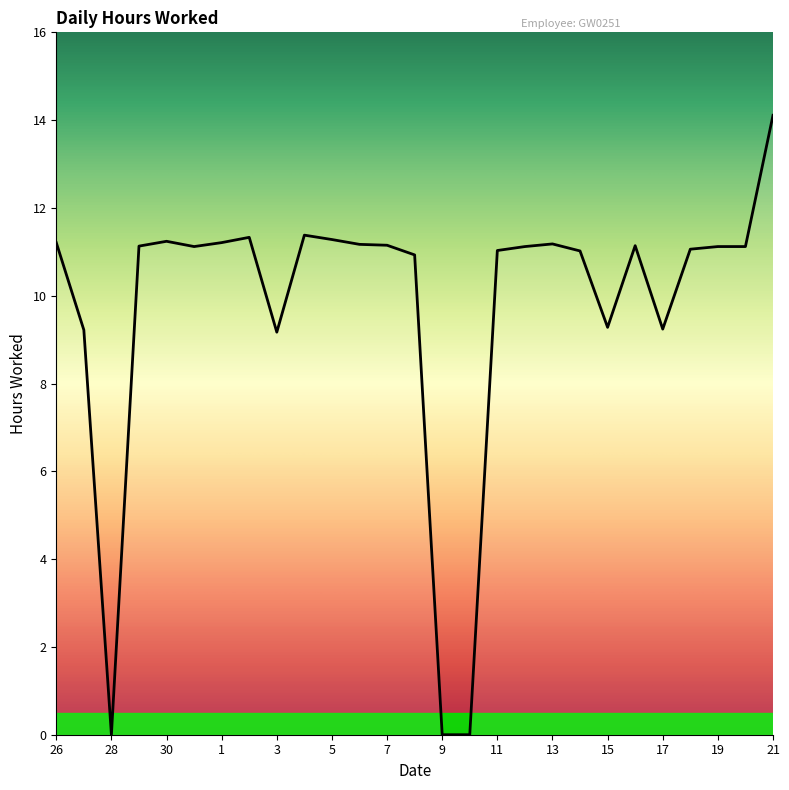

What is the maximum value shown in the chart?

14.1